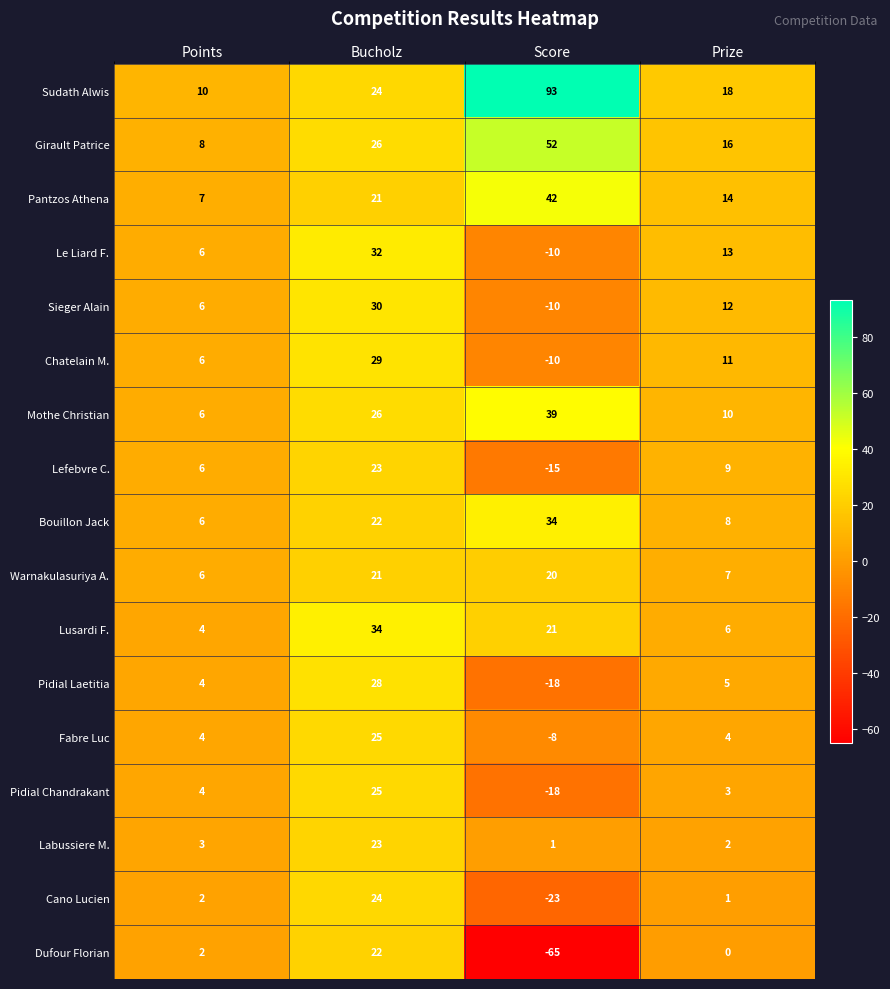

Which category has the highest value in the Bouillon Jack series?

Score